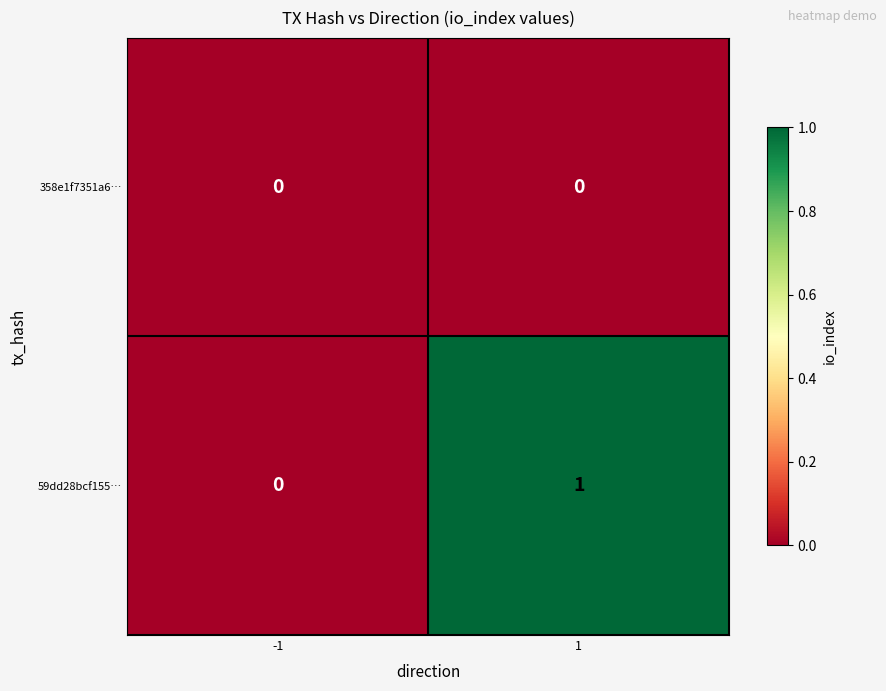

Which series has the largest total across all categories?

59dd28bcf155…